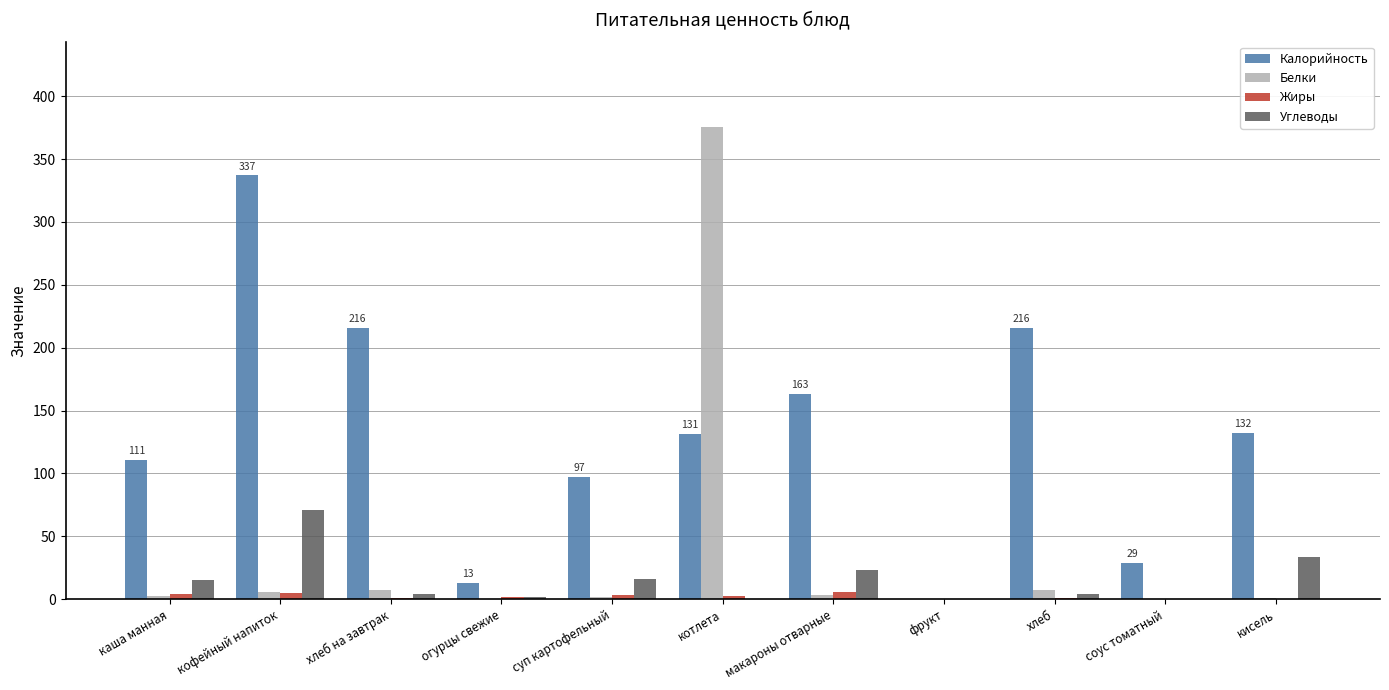

What is the total value across all series at огурцы свежие?

16.6